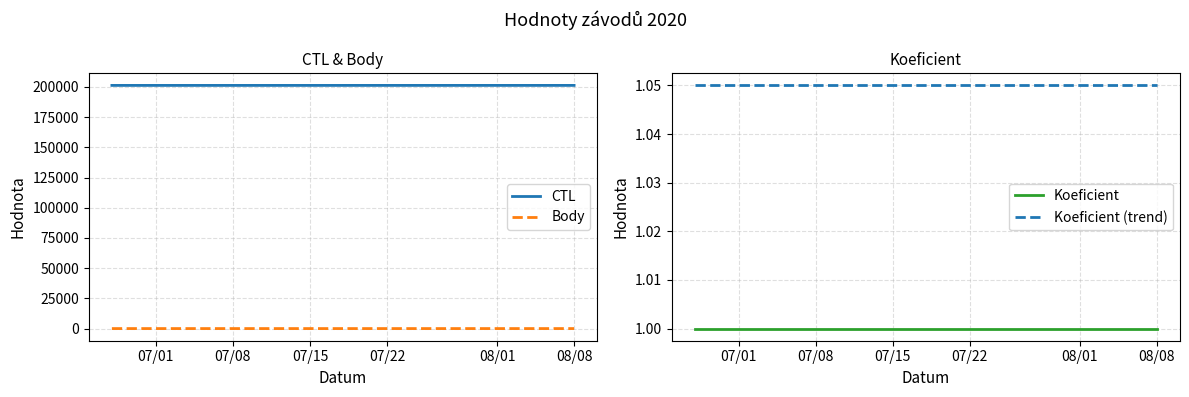

What are all the series names shown in the legend?

CTL, Body, Koeficient, Koeficient (trend)